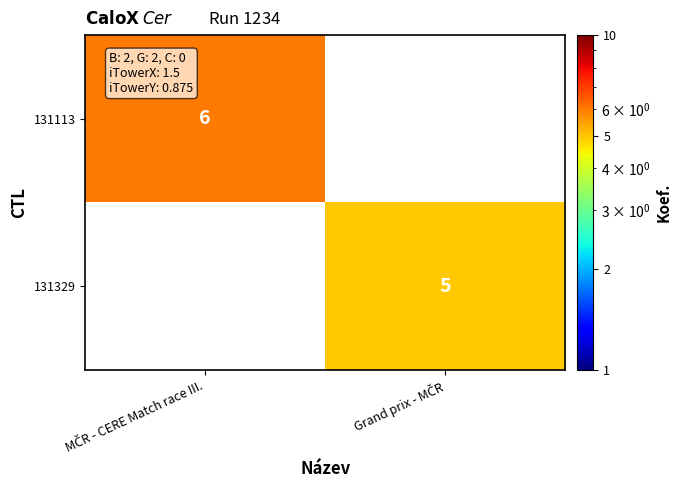

The 131329 series shows 5.0 at Grand prix - MČR. True or false?

True